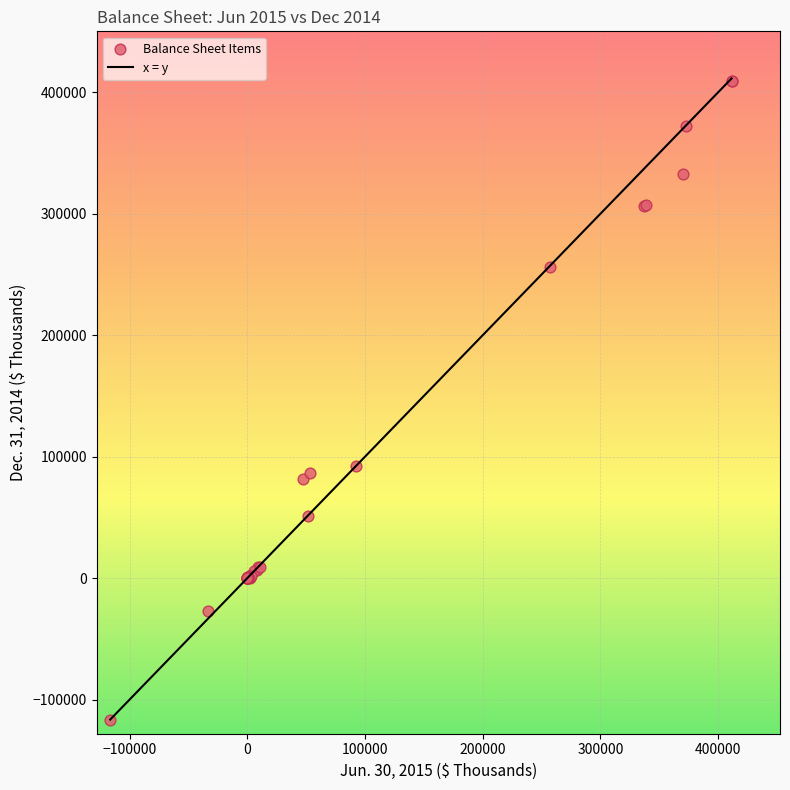

What Y value in the scatter plot is closest to 146423?

92494